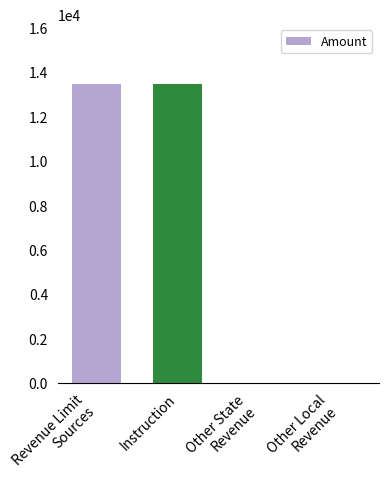

What is the sum of all values?

26922